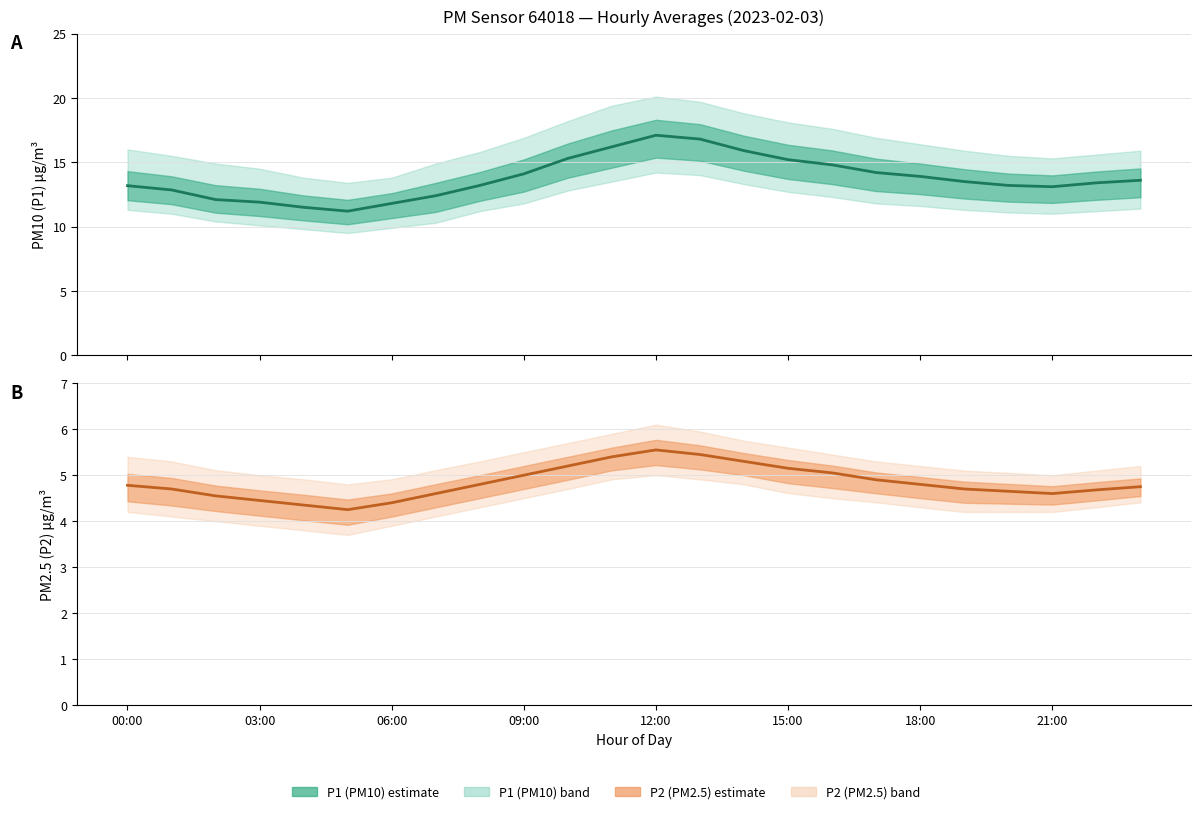

What is the maximum value for P2 mean?

5.5